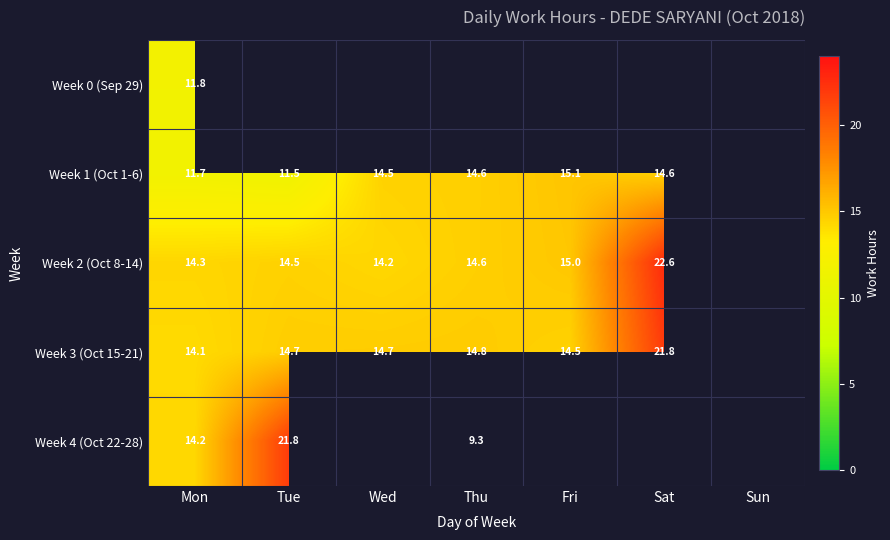

Which category has the highest value across all series?

Sat